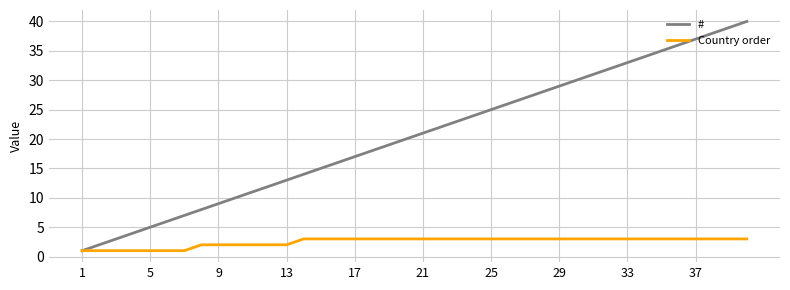

Which series has the largest range (max minus min)?

#